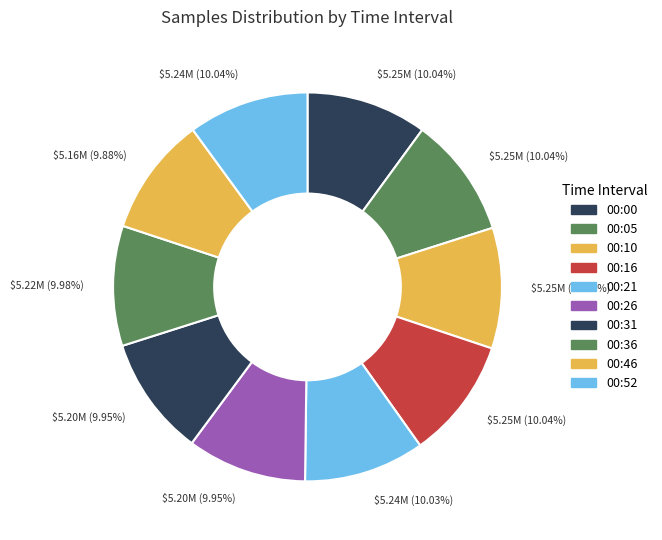

How many slices are in this pie chart?

10